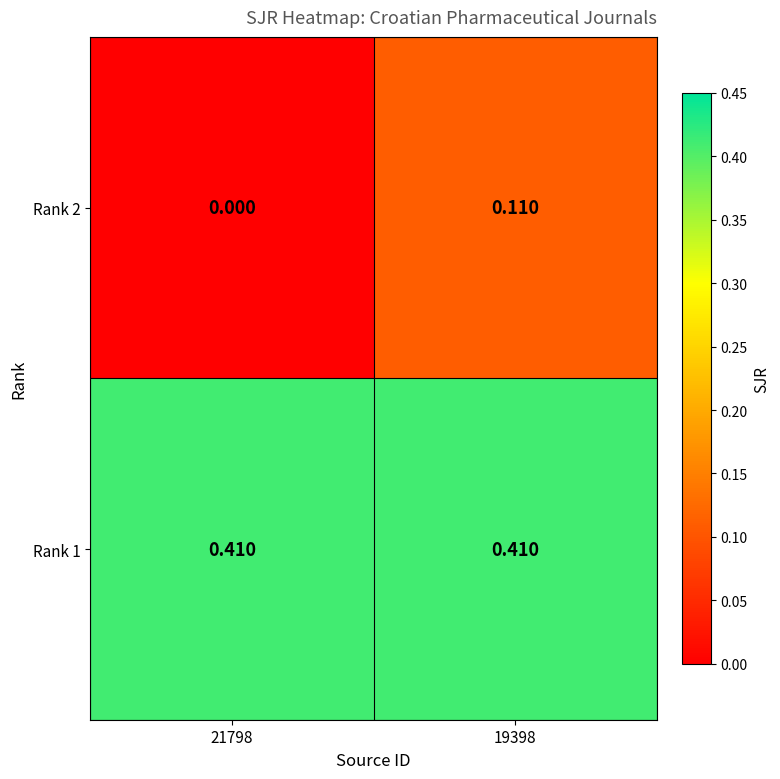

Which series has the largest range (max minus min)?

Rank 2